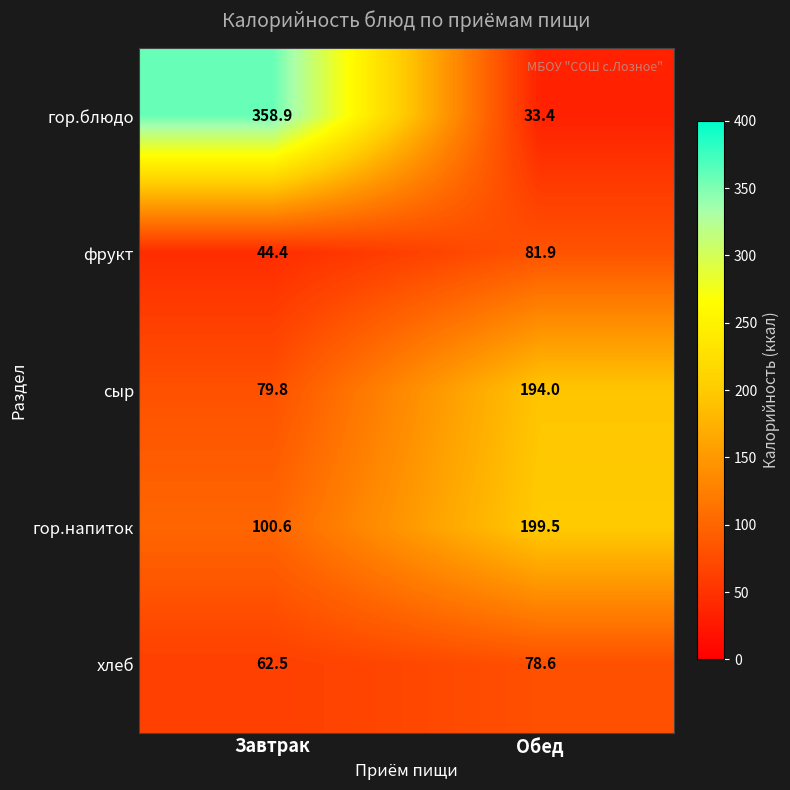

At how many categories does at least one series exceed 335?

1